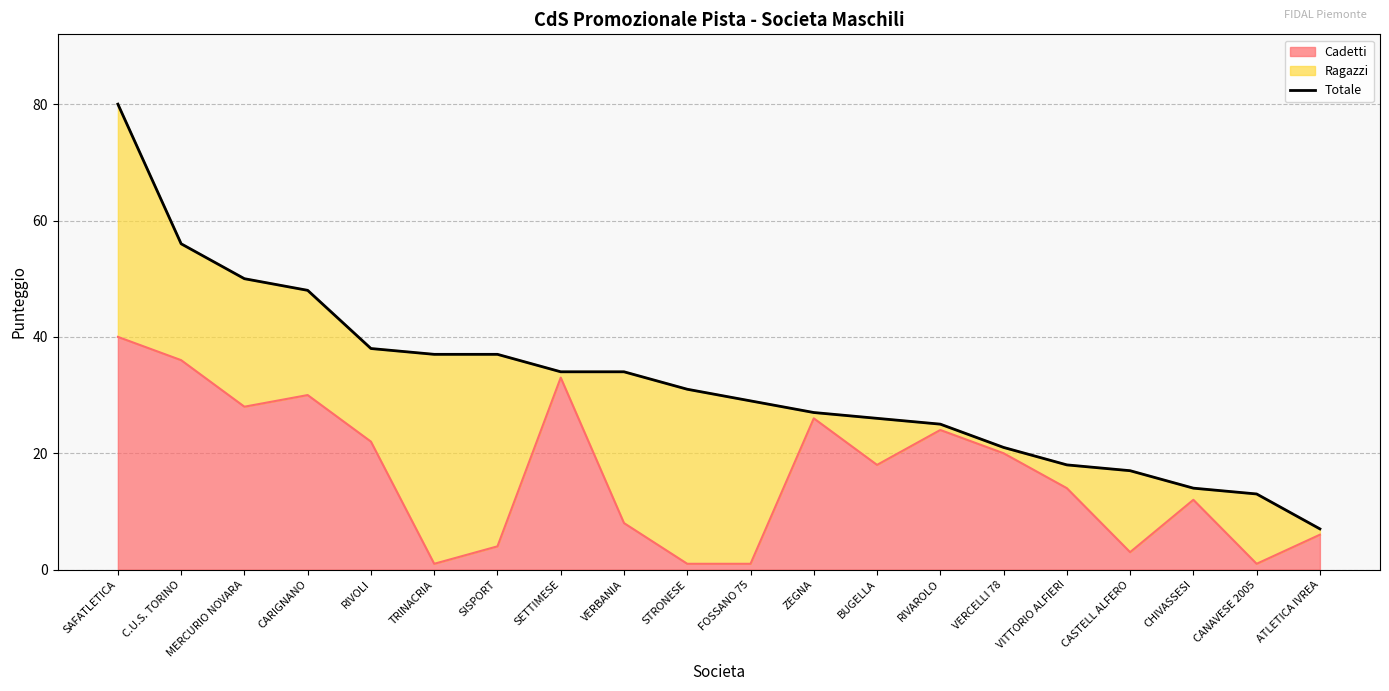

Reading left to right, what are all the values shown in this chart?

80	56	50	48	38	37	37	34	34	31	29	27	26	25	21	18	17	14	13	7